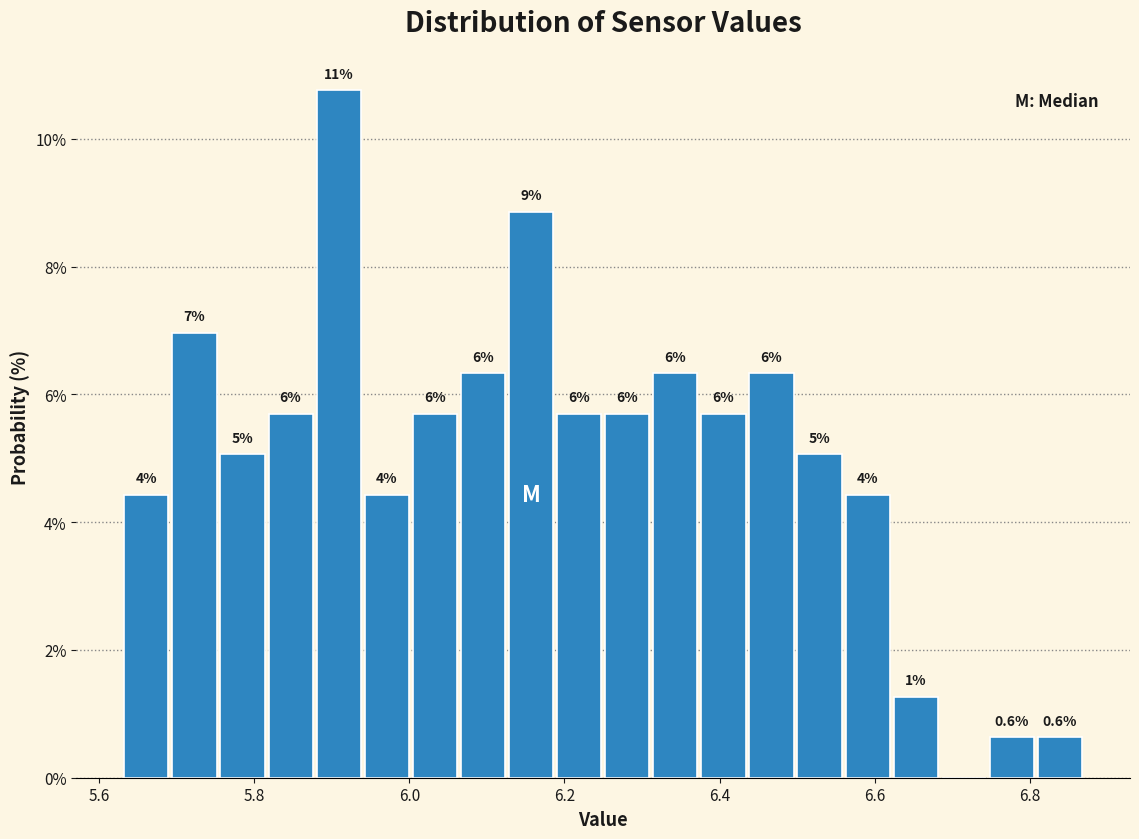

Around what value on the x-axis is the tallest bar? Give the approximate position of its centre, as read against the axis.

5.90